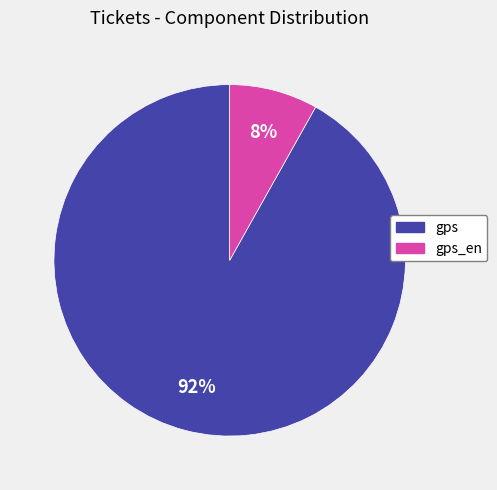

To the nearest percent, what is the difference between the largest and smallest slice percentages?

84%